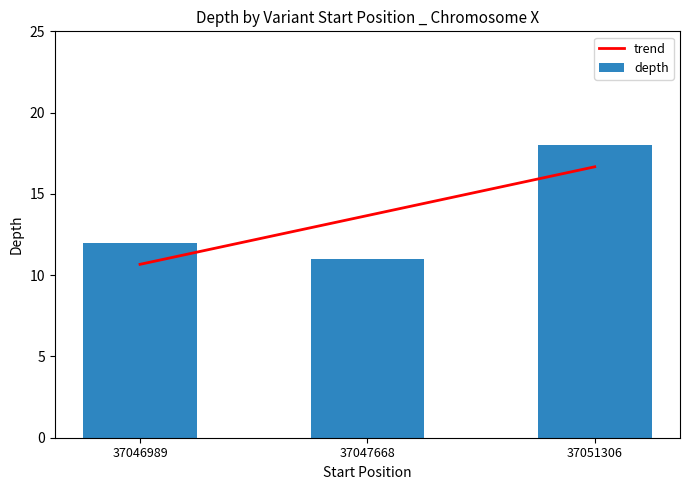

What is the smallest value displayed?

11